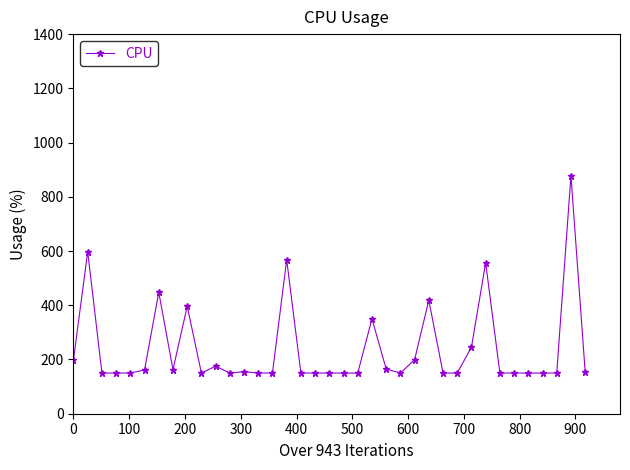

What is the average value?

238.7